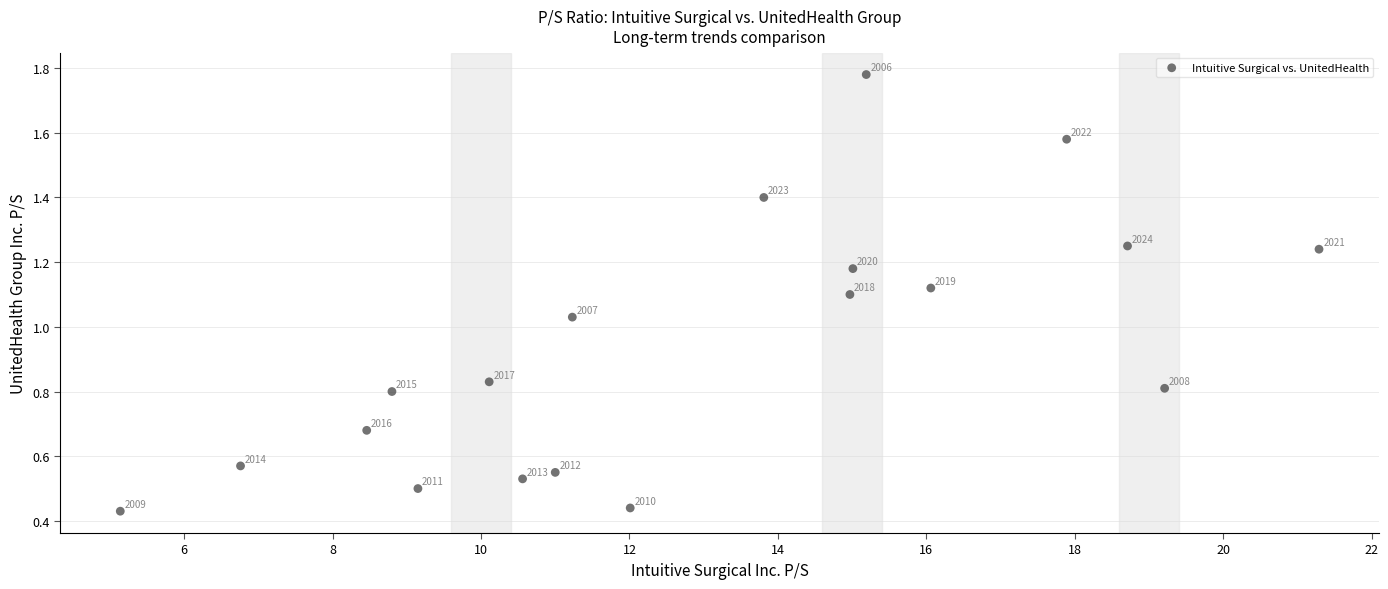

What is the range of X values (max minus min)?

16.1